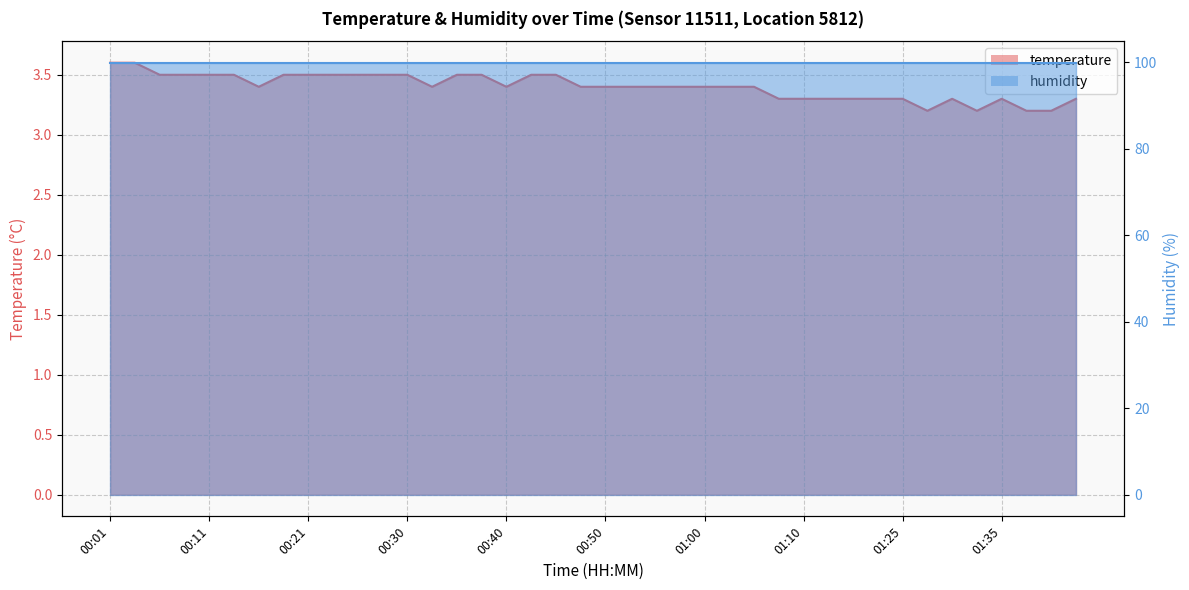

What is the greatest value displayed?

3.6